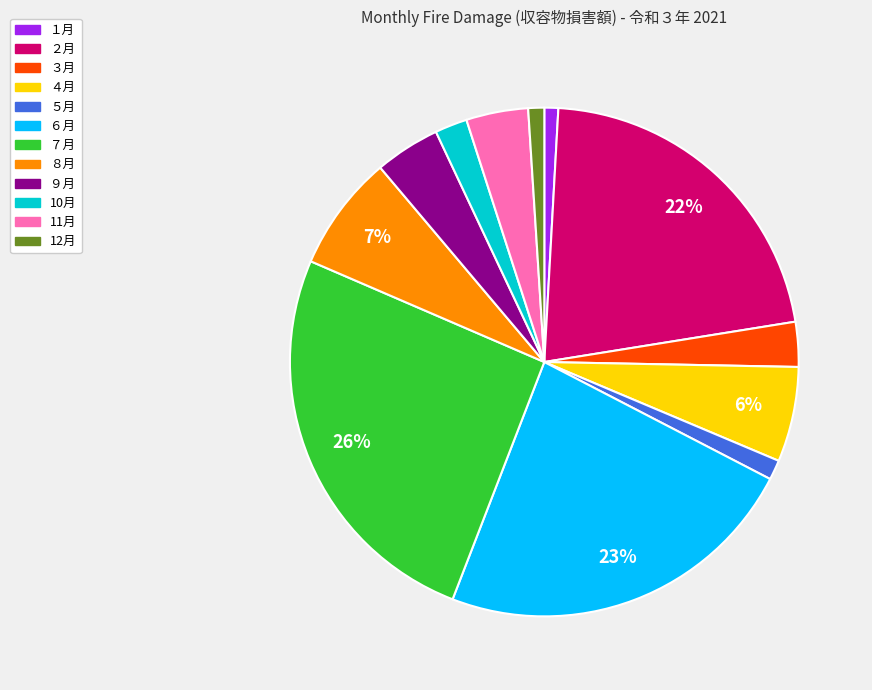

To the nearest percent, what is the combined percentage of 10月 and ３月?

5%